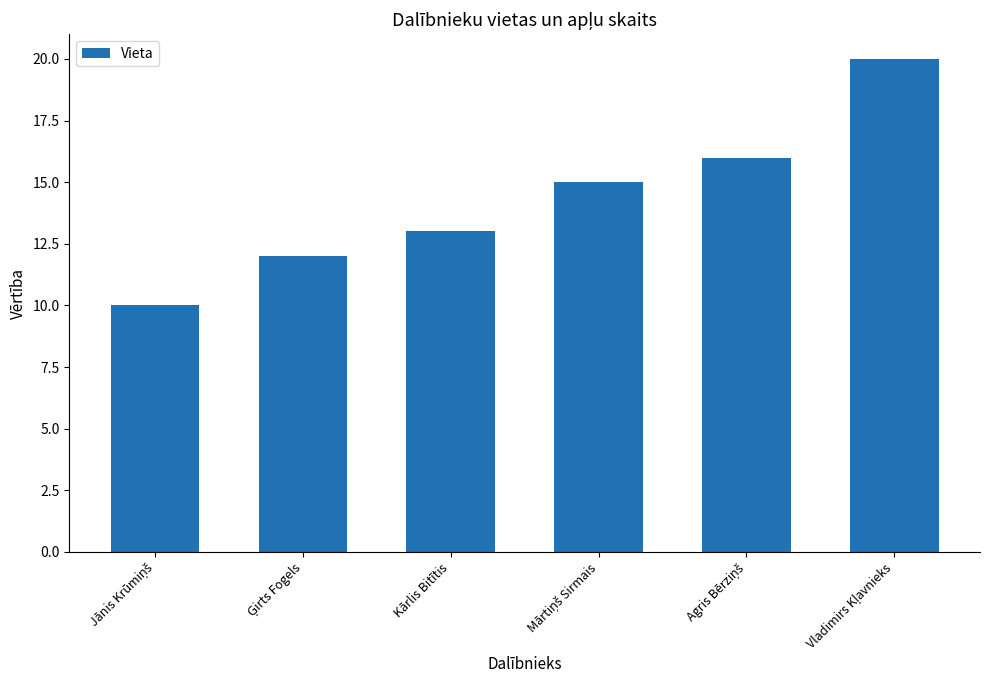

Reading right to left, list all the values displayed in this chart.

20	16	15	13	12	10